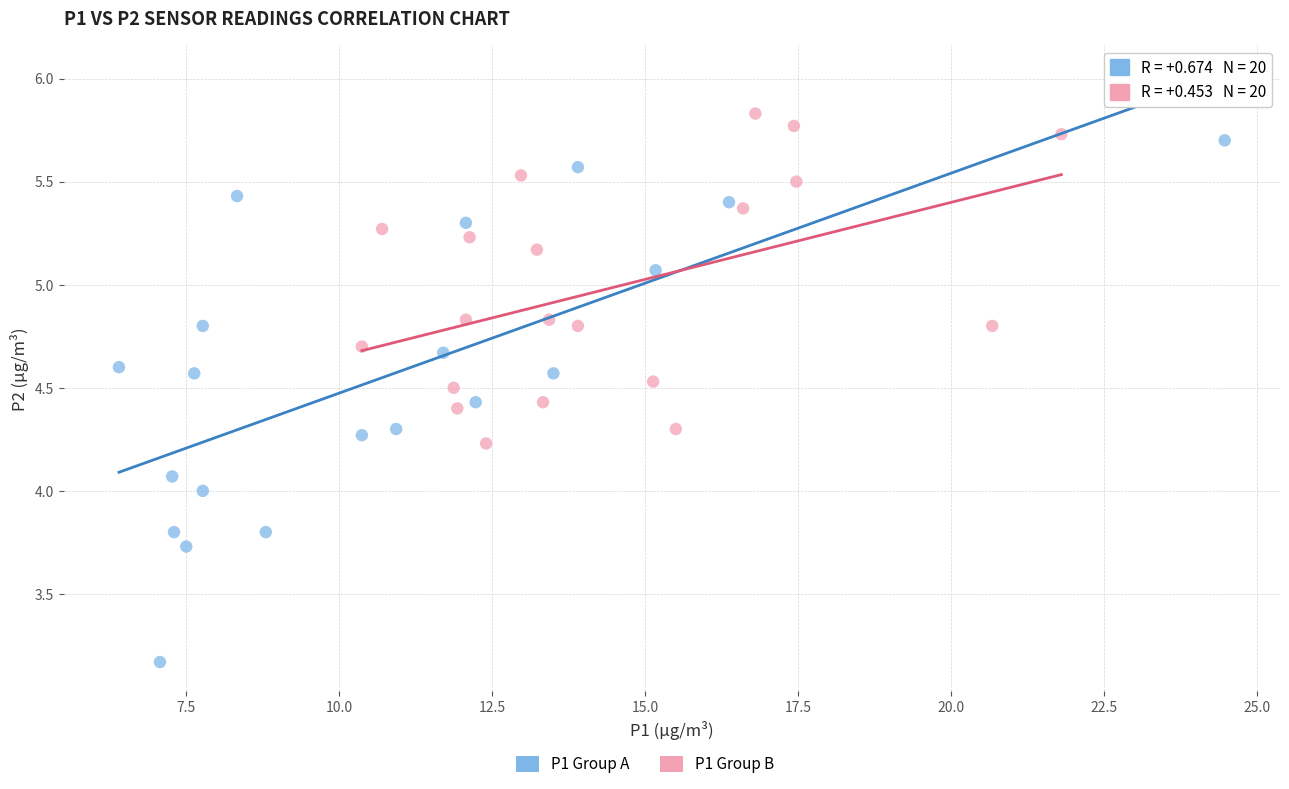

Which series contains the lowest Y value?

P1 Group A